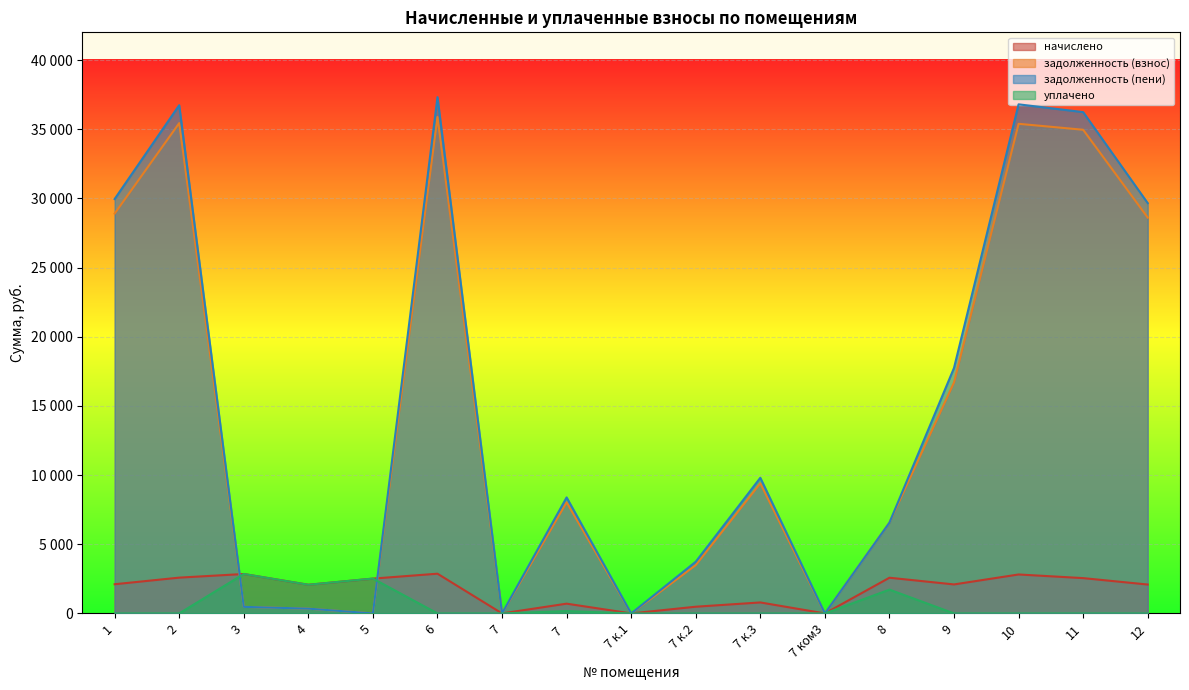

What is the label of the 4th point from the right?

9